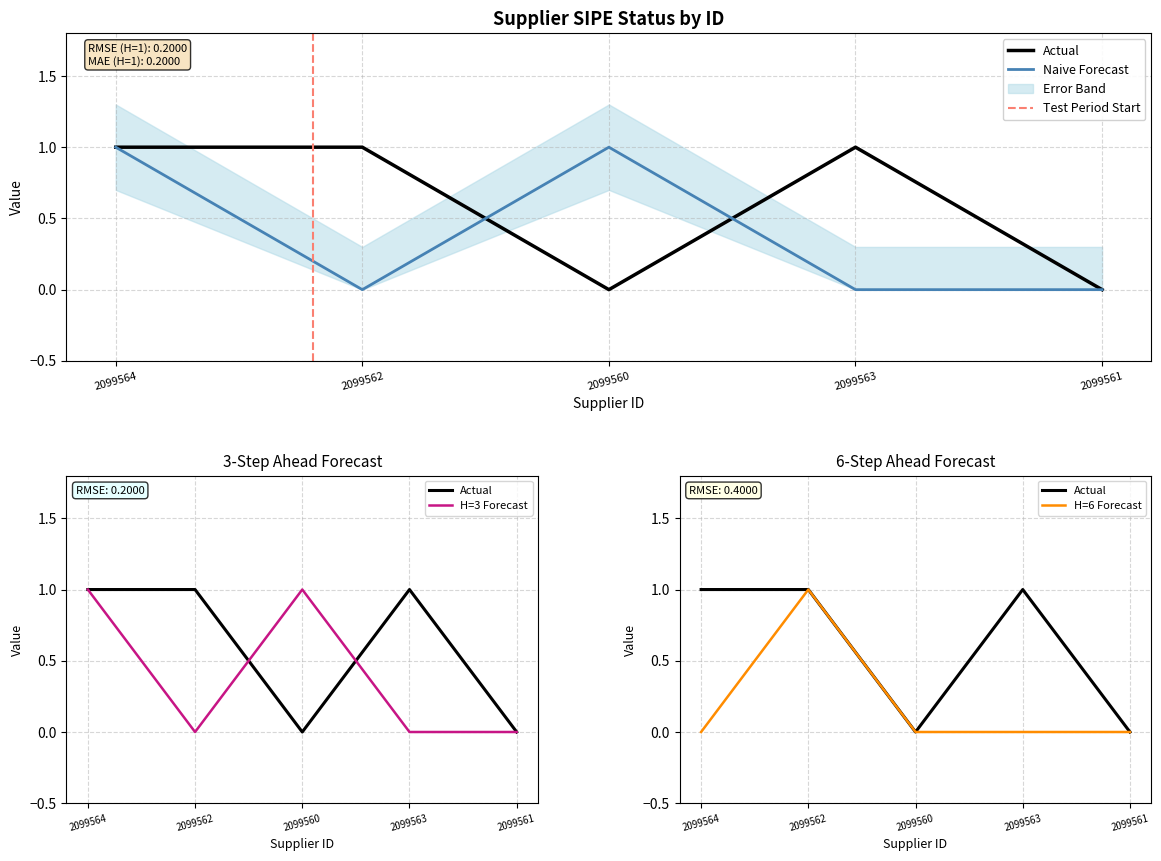

Between 2099560 and 2099564, which is larger?

2099564